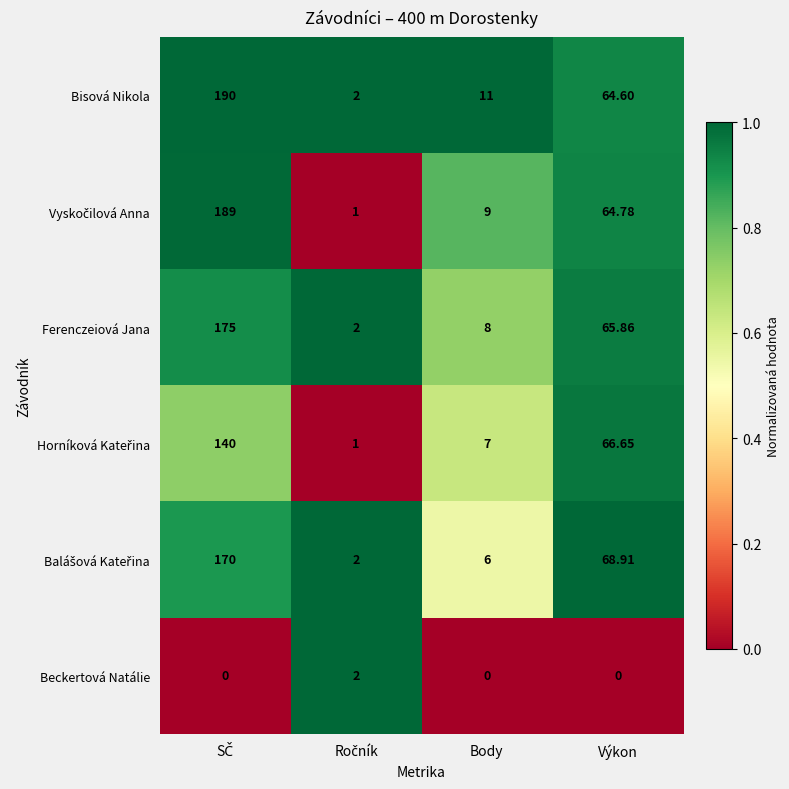

Which series has the largest total across all categories?

Bisová Nikola